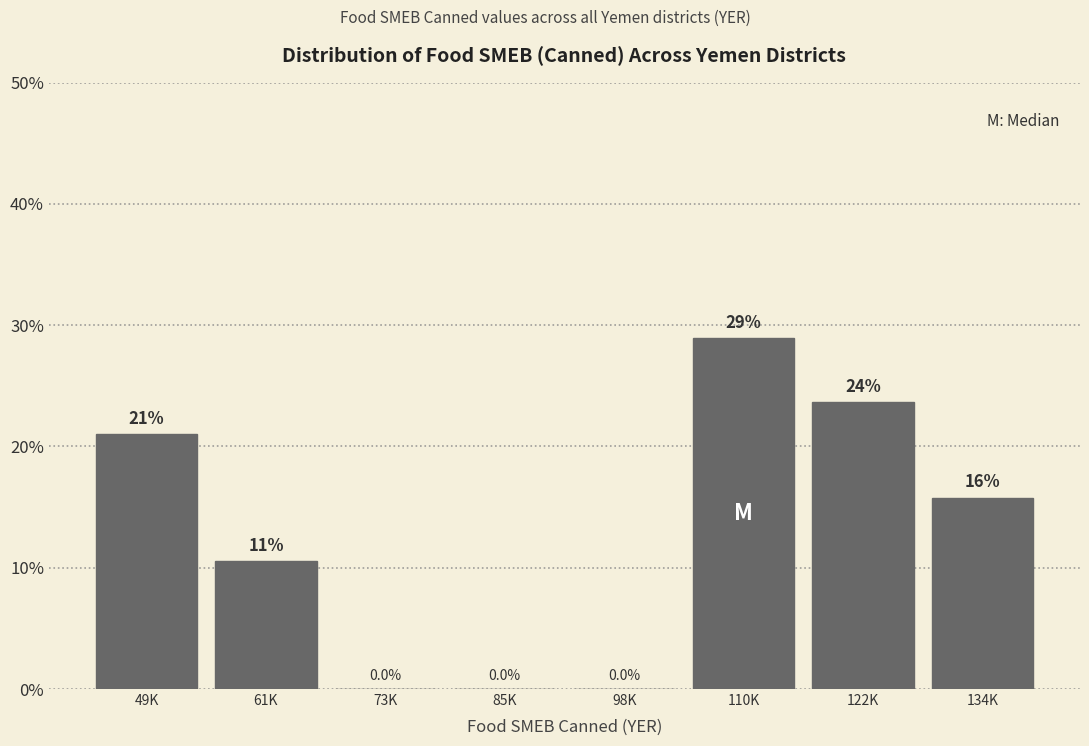

Reading left to right, what are all the values shown in this chart?

49K=21.1	61K=10.5	73K=0.0	85K=0.0	98K=0.0	110K=28.9	122K=23.7	134K=15.8